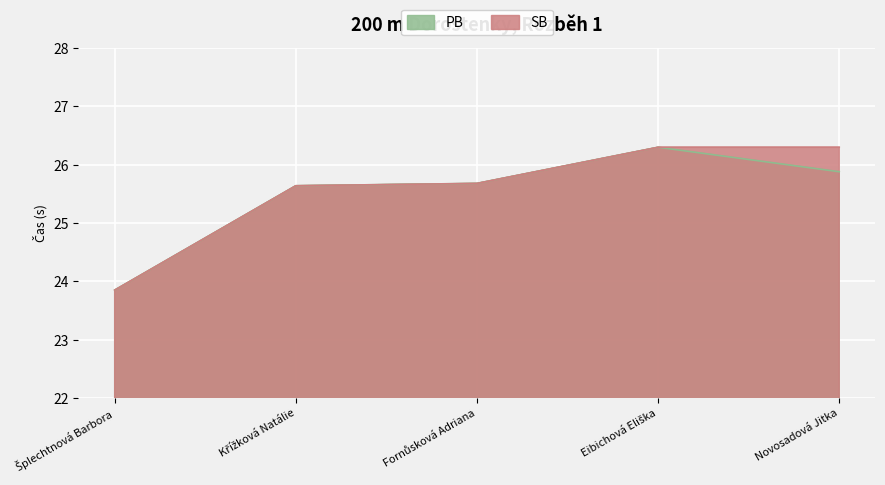

How many lines are shown in the chart?

2